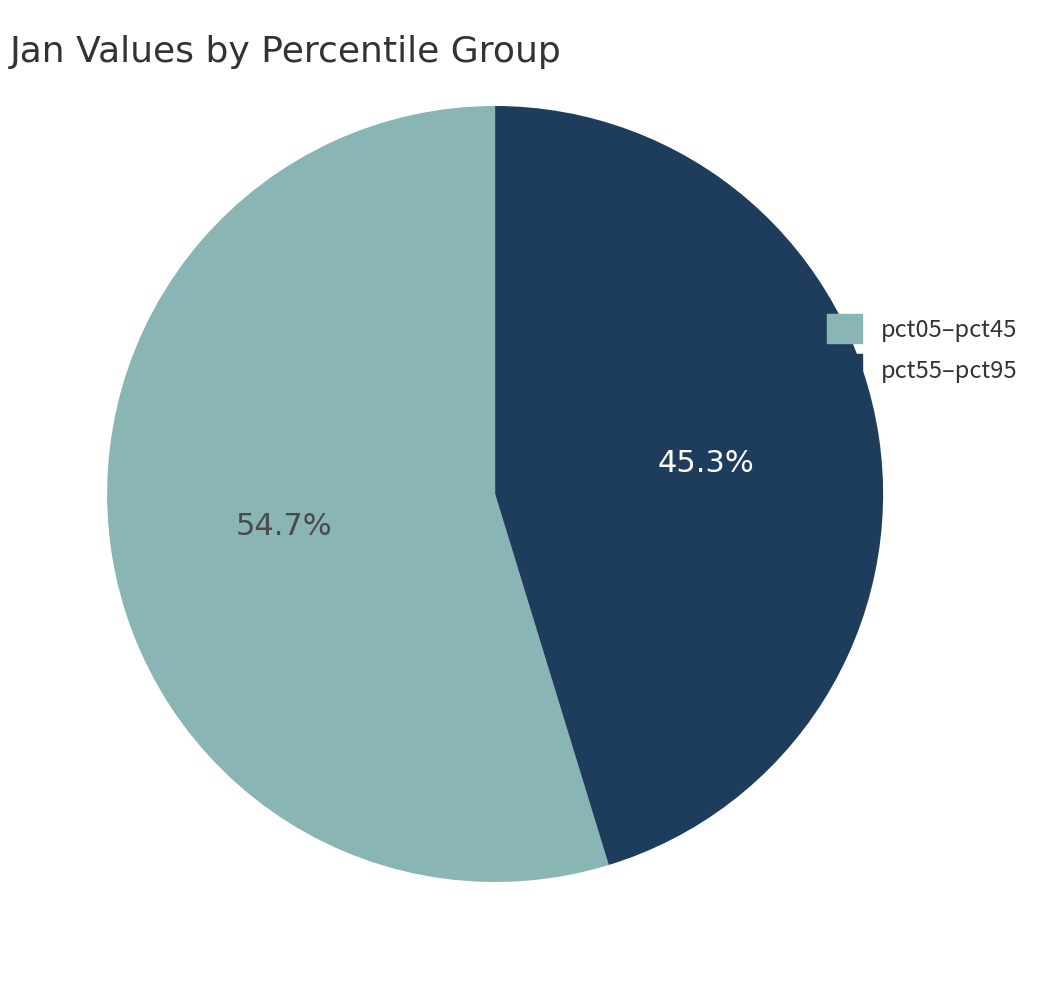

Is there a majority slice in this chart?

Yes